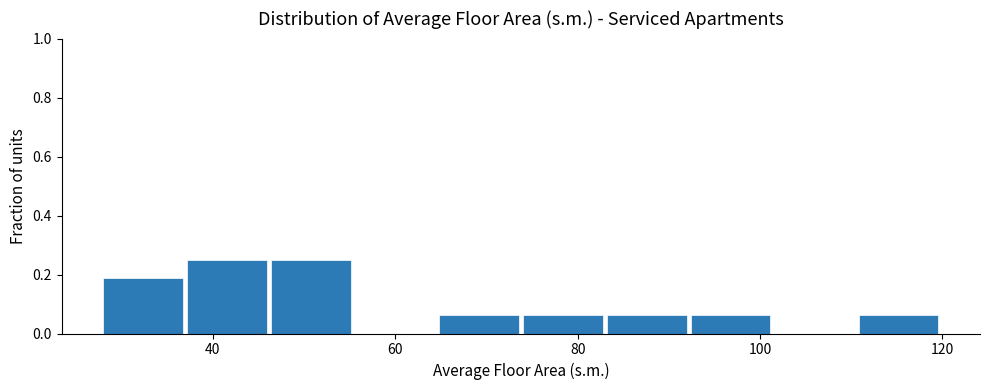

How tall is the bar that spans 83.2 to 92.4 on the x-axis? Neither the bar edges nor the heights are printed on the chart, so give them approximately, as read against the axes.

0.06